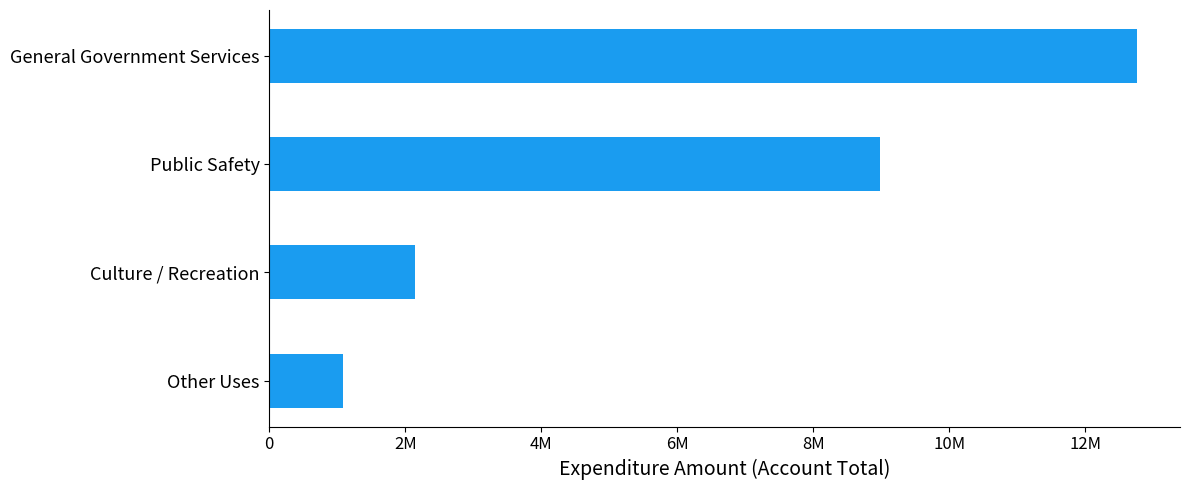

Does the chart contain any negative values?

No